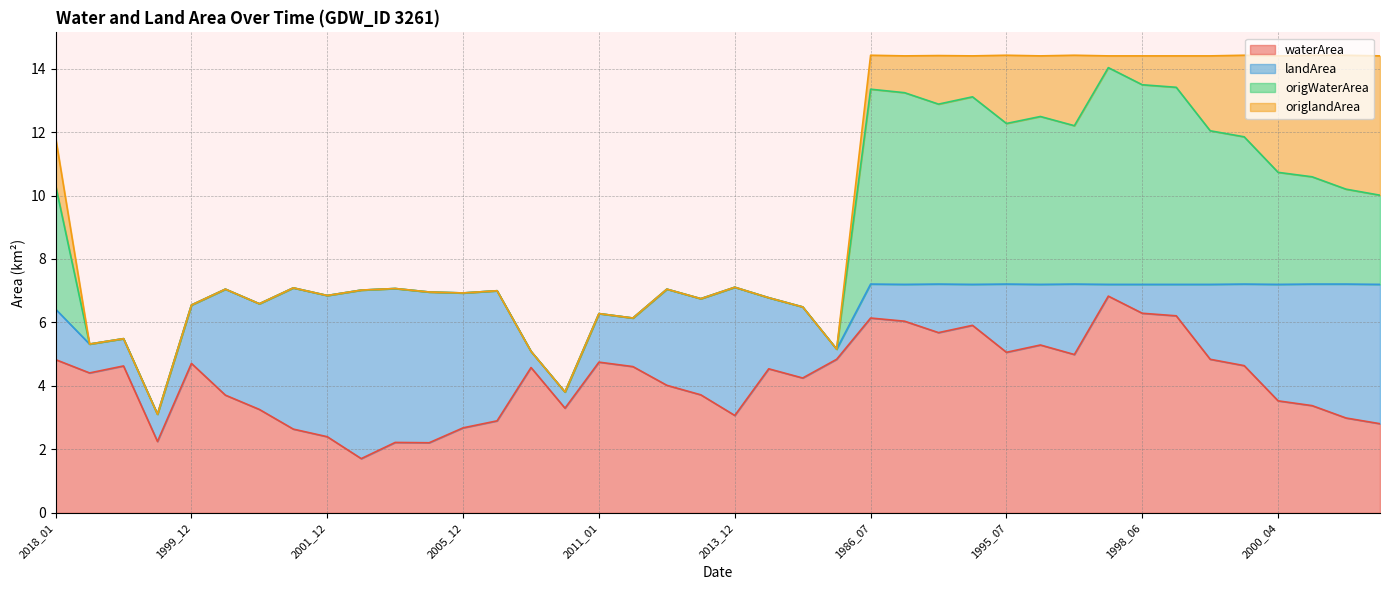

How many values in the origlandArea series exceed 0?

17